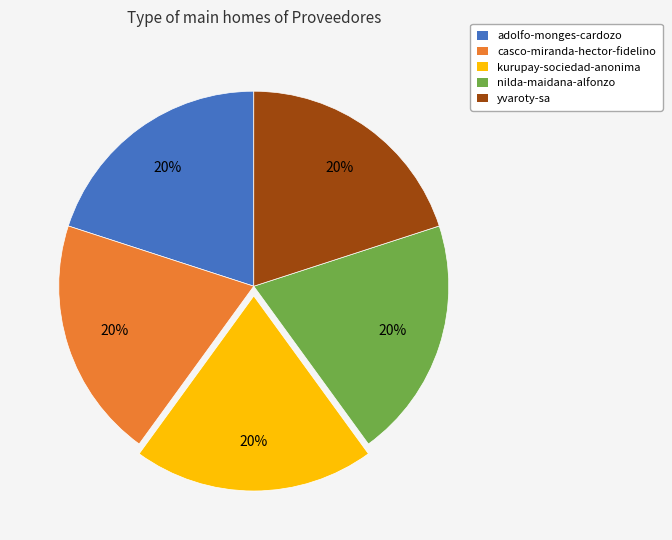

Do nilda-maidana-alfonzo and adolfo-monges-cardozo together represent more than half of the pie?

No